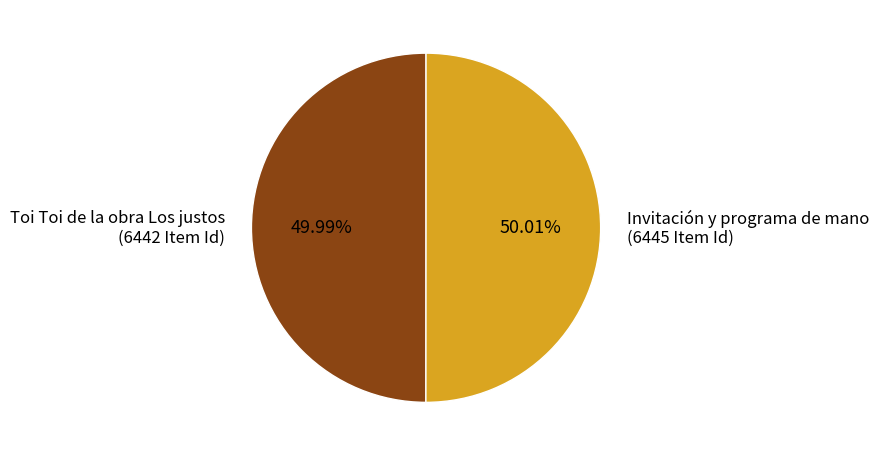

Is there any slice that represents more than half of the pie?

Yes